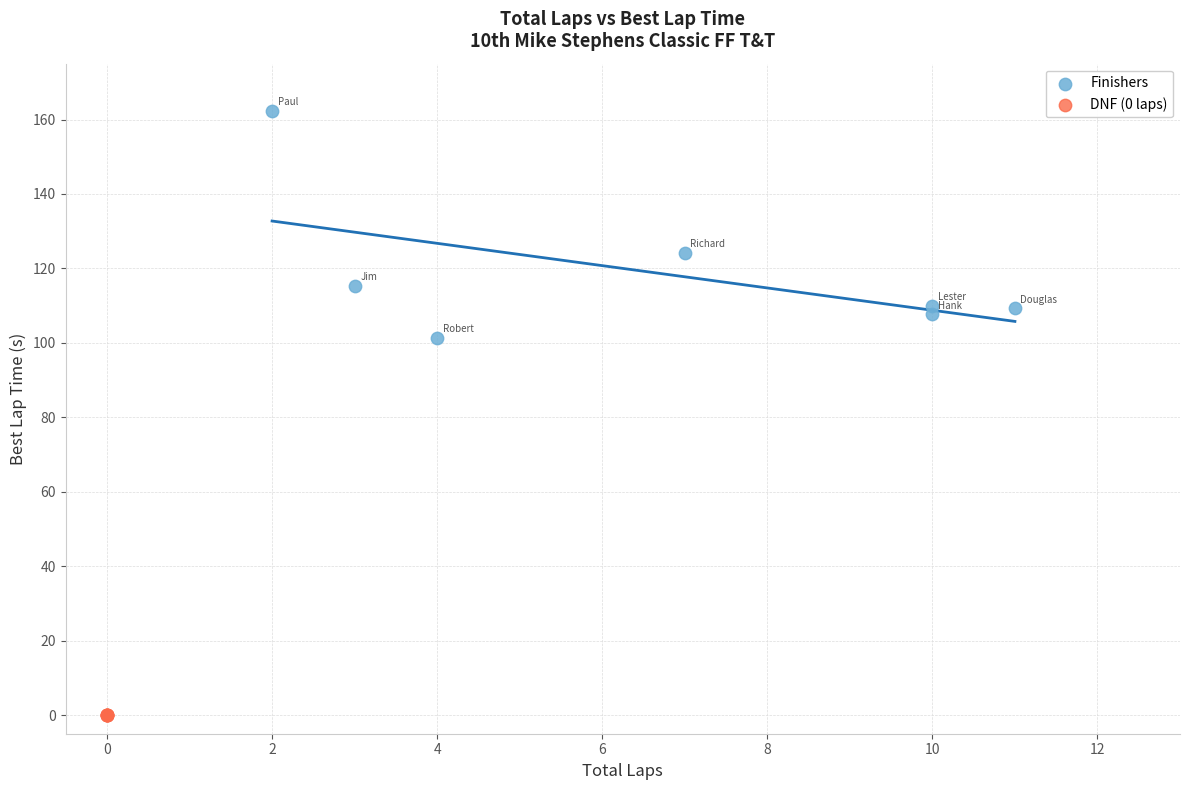

Which series contains the lowest Y value?

DNF (0 laps)